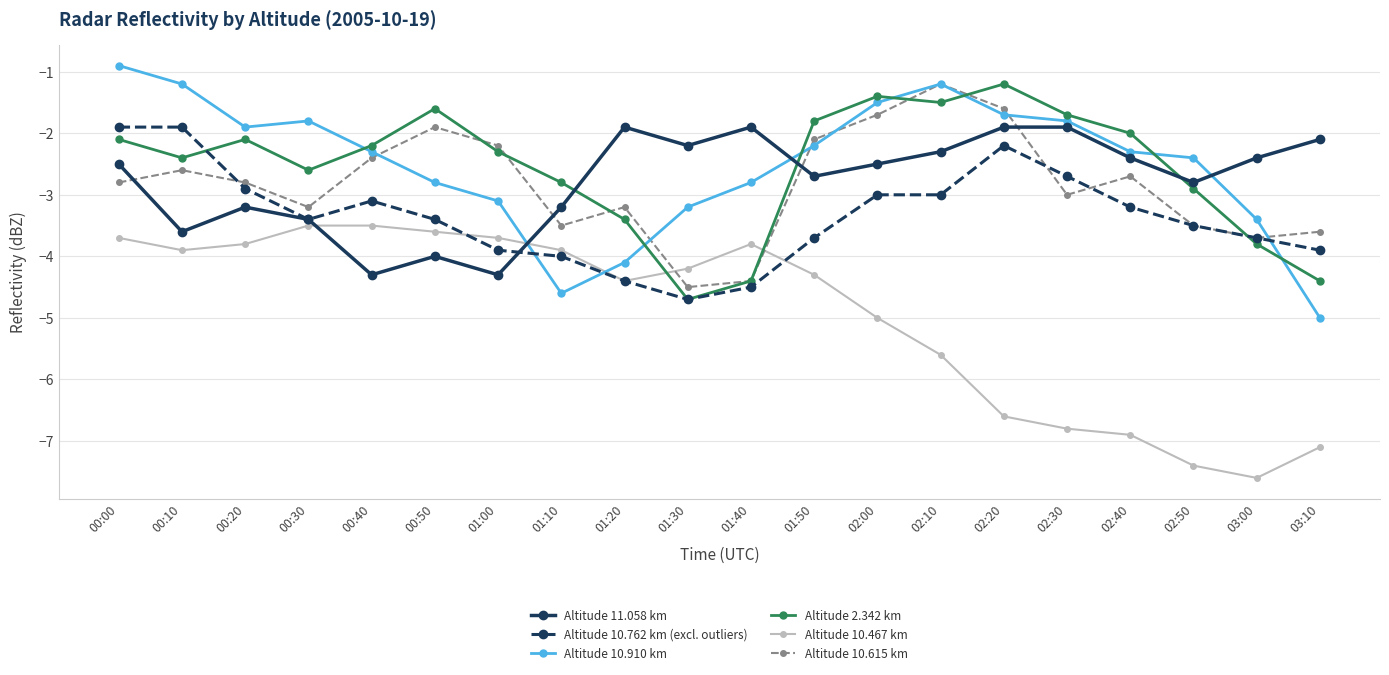

What is the label of the 18th point from the right?

00:20